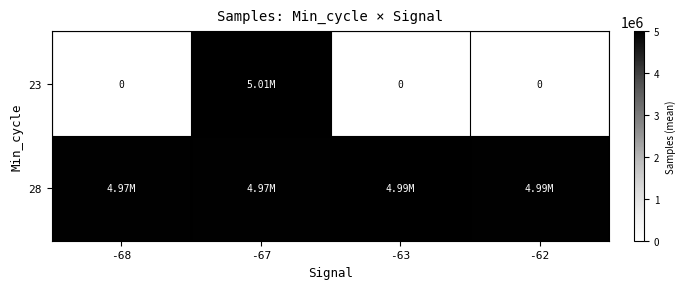

Which category has the lowest value in the 28 series?

-68